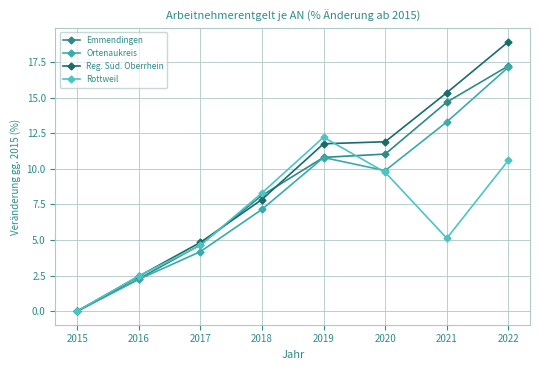

True or false: Ortenaukreis has a value of 2.2 at 2016.

True